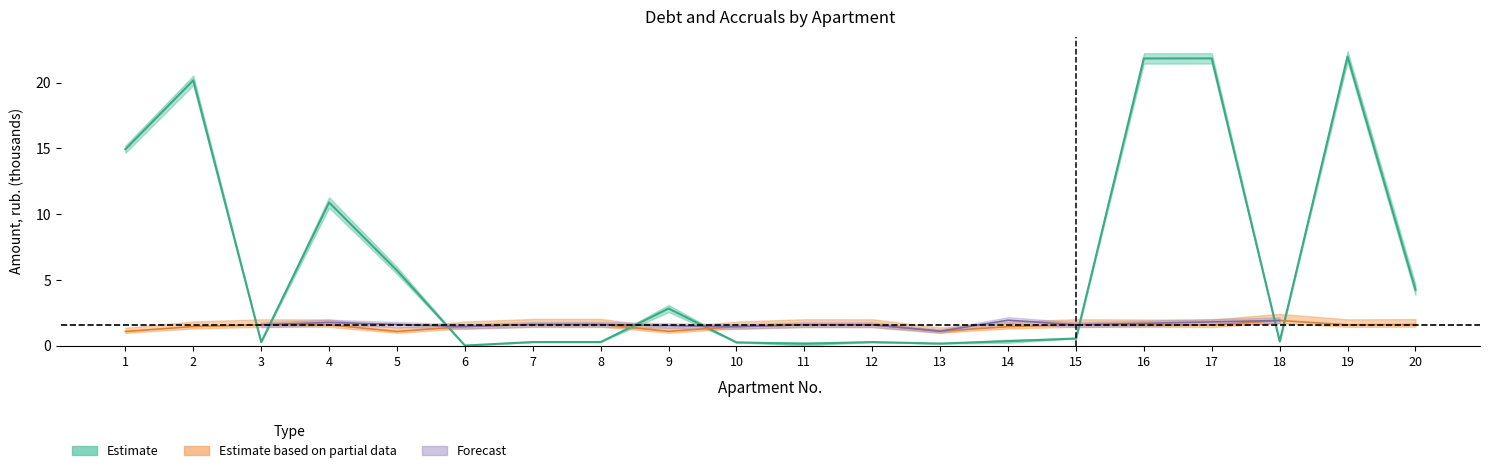

Is the value of zadoljennost at 8 greater than the value of nachisleno at 19?

No